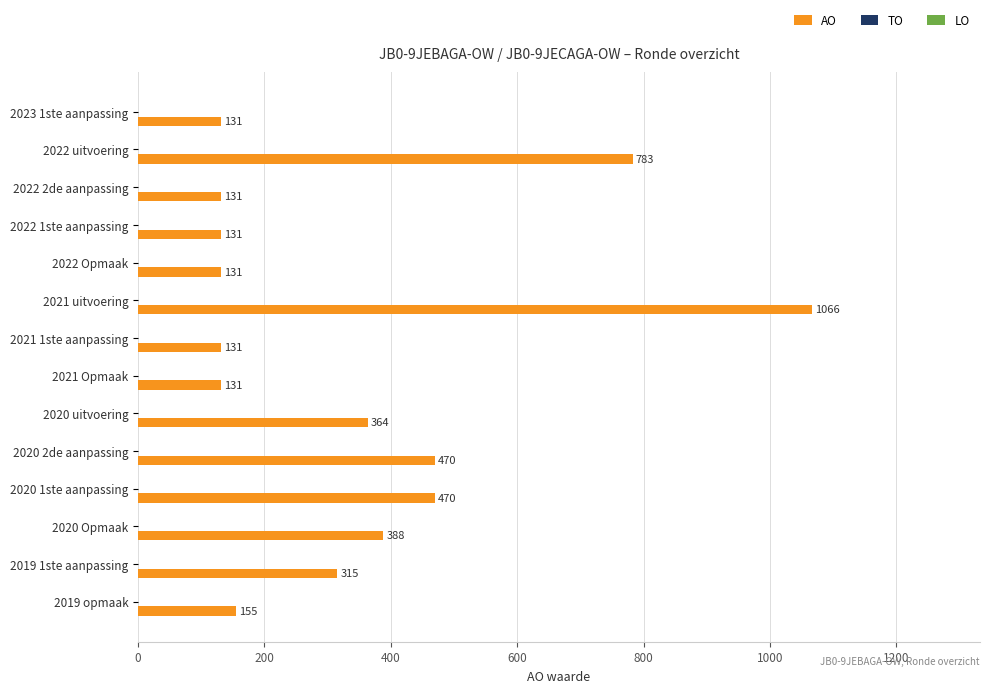

Reading bottom to top, list all the values displayed in this chart.

155	315	388	470	470	364	131	131	1066	131	131	131	783	131